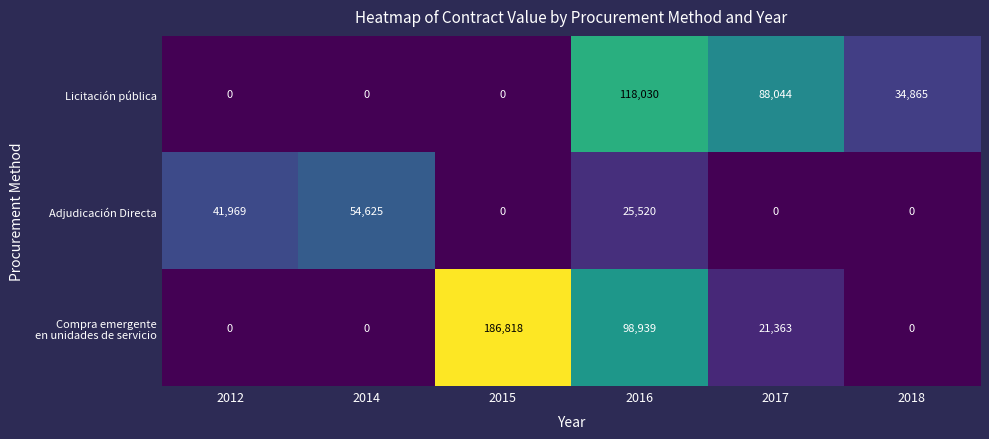

The Licitación pública series shows 57703 at 2018. True or false?

False